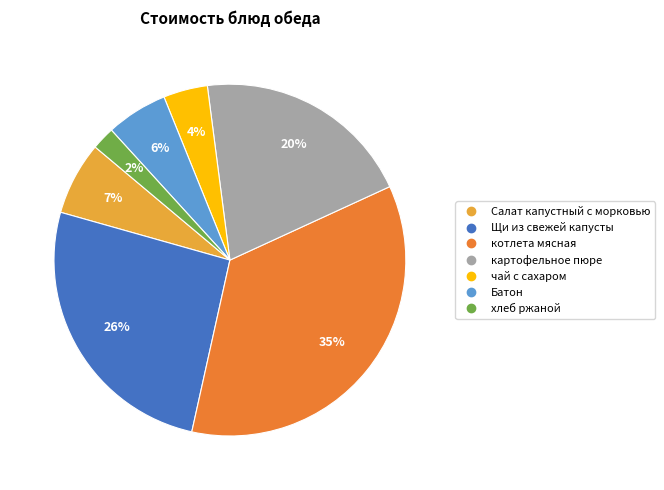

Is it true that картофельное пюре is 20% of the pie?

True